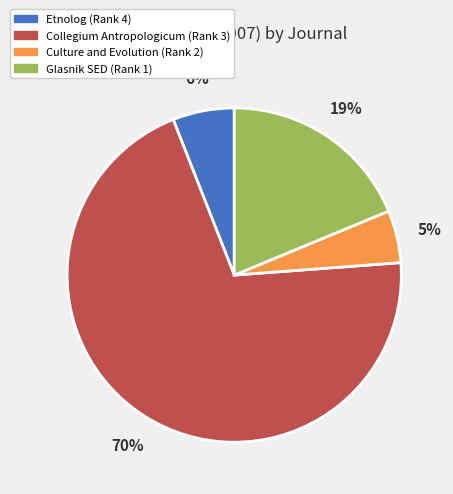

How many slices are in this pie chart?

4